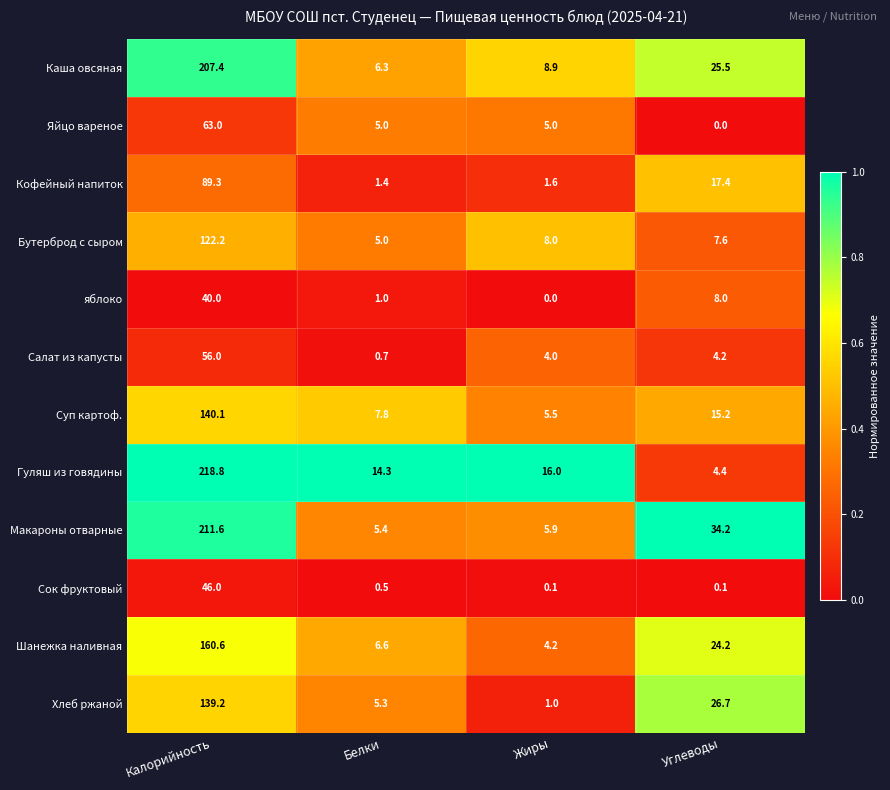

Is it true that Шанежка наливная equals 160.6 at Калорийность?

True